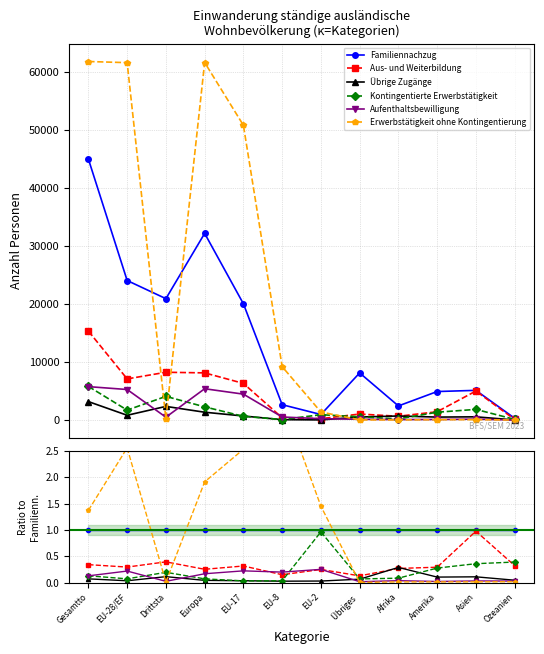

What is the spread (max minus min) of values at Afrika?

1.0